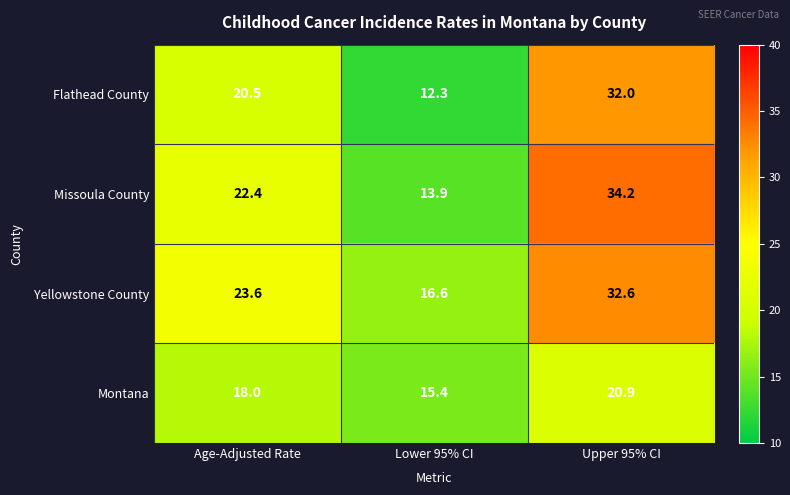

At which label does Flathead County first exceed 20?

Age-Adjusted Rate